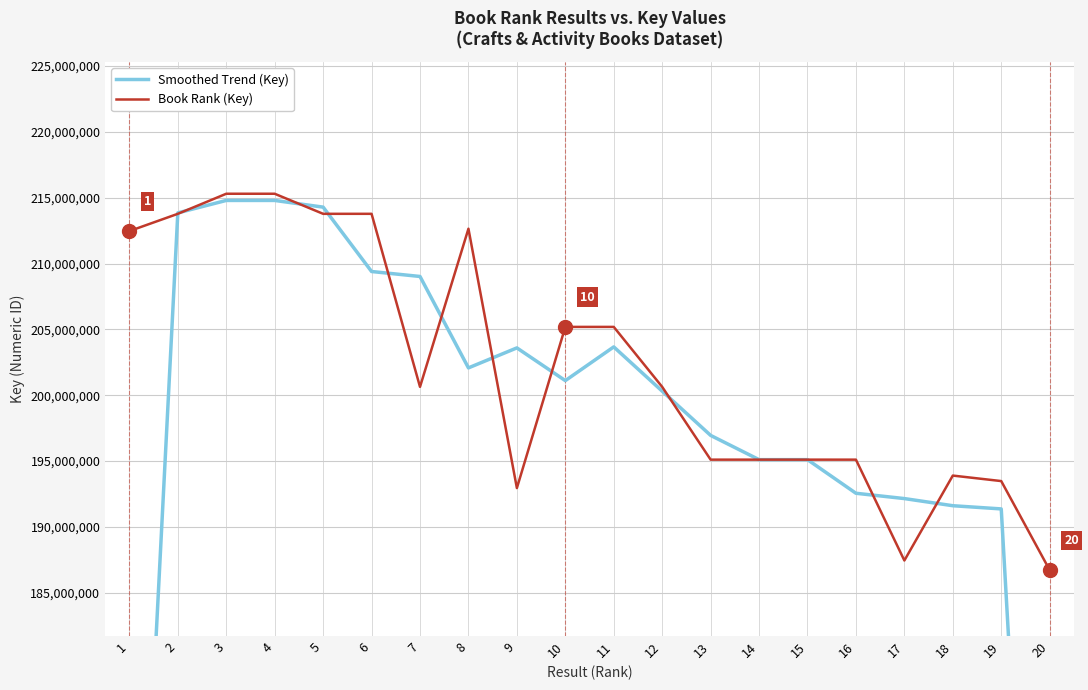

Which series has the largest total across all categories?

Book Rank (Key)